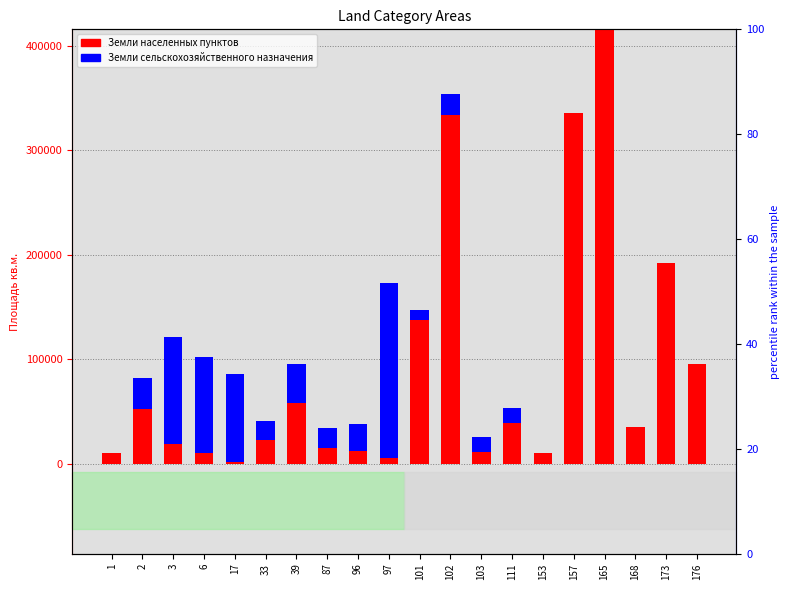

Rank the series at 2 from highest to lowest value.

Земли населенных пунктов, Земли сельскохозяйственного назначения